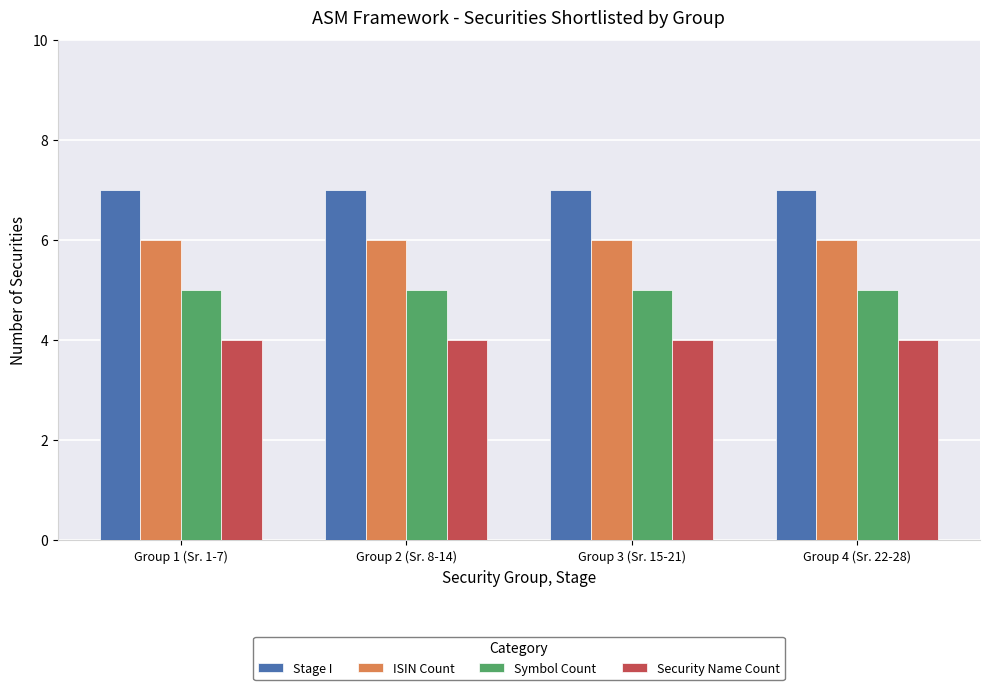

What is the smallest value displayed?

4